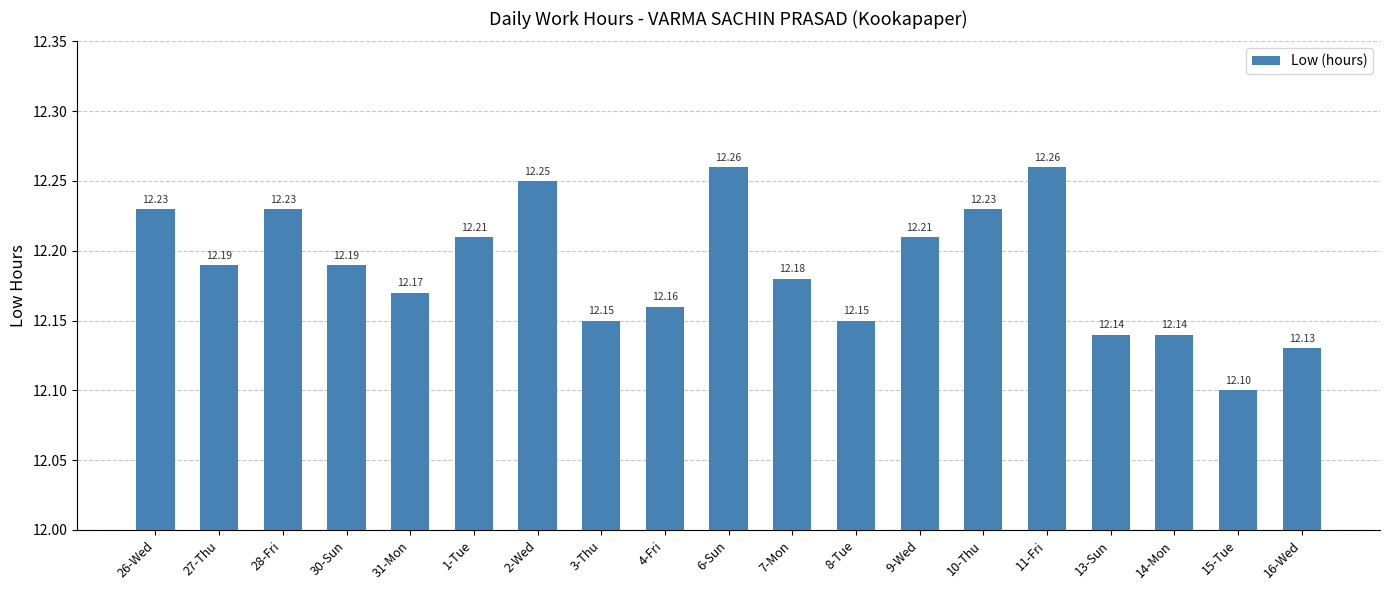

Count the number of data series in this chart.

1